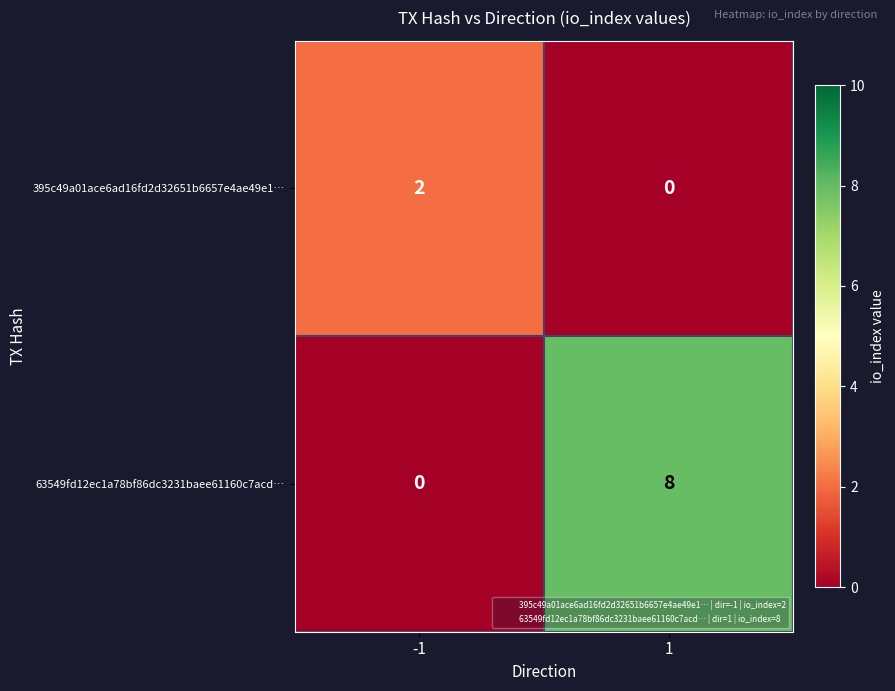

What is the greatest value displayed?

8